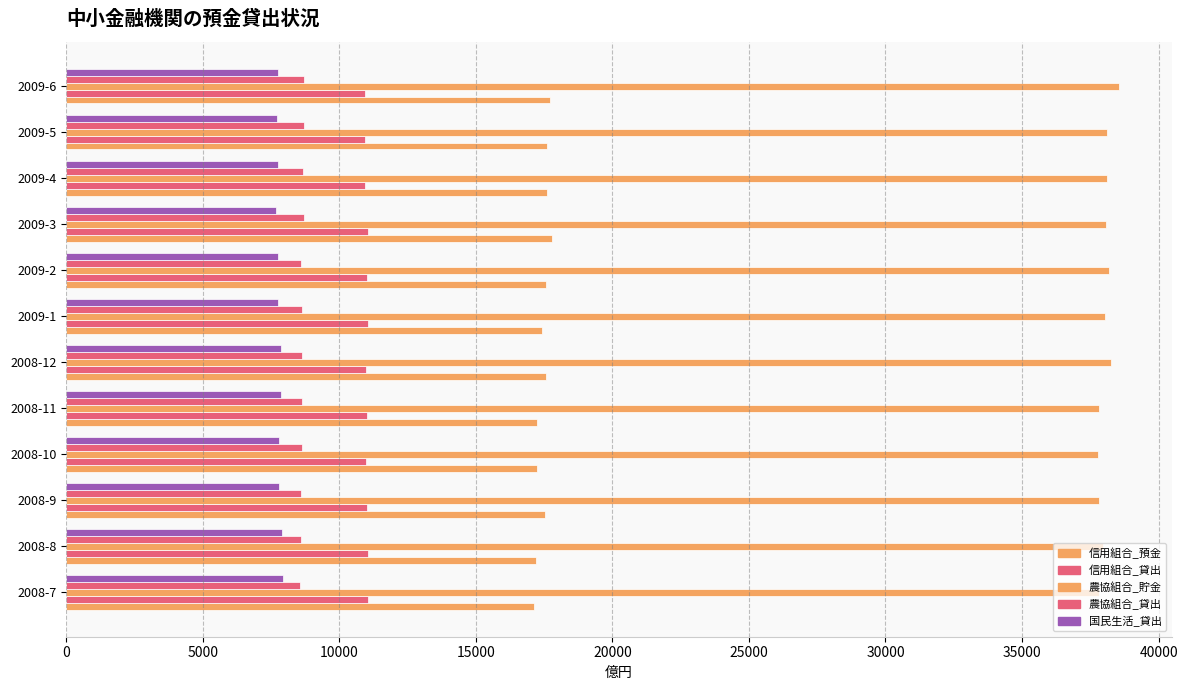

How many values in the 国民生活_貸出 series are below 7779?

6